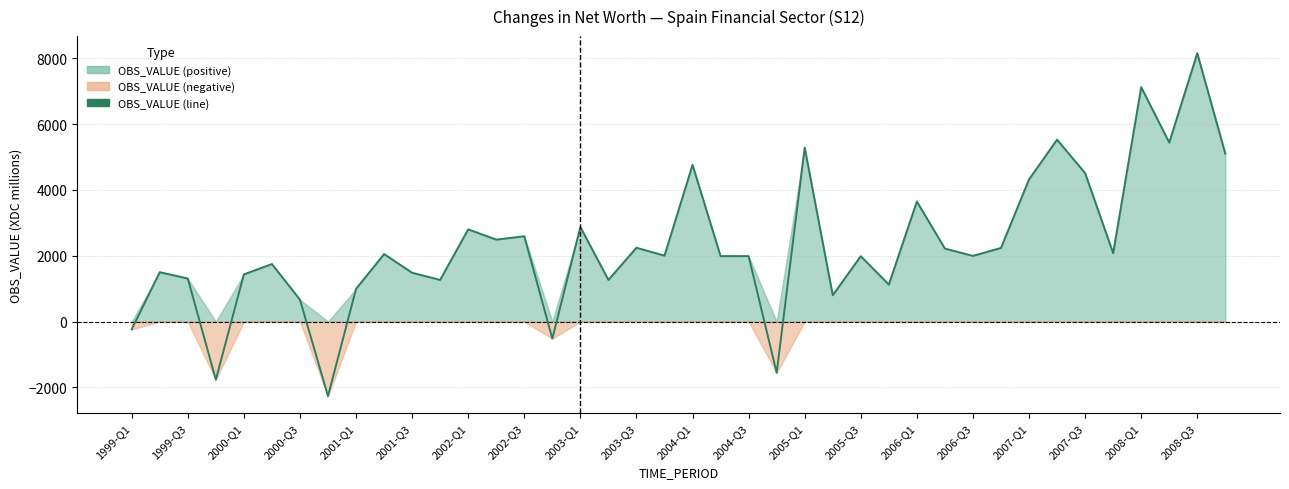

Approximately how many times larger is the value at 33 compared to 34?

1.2